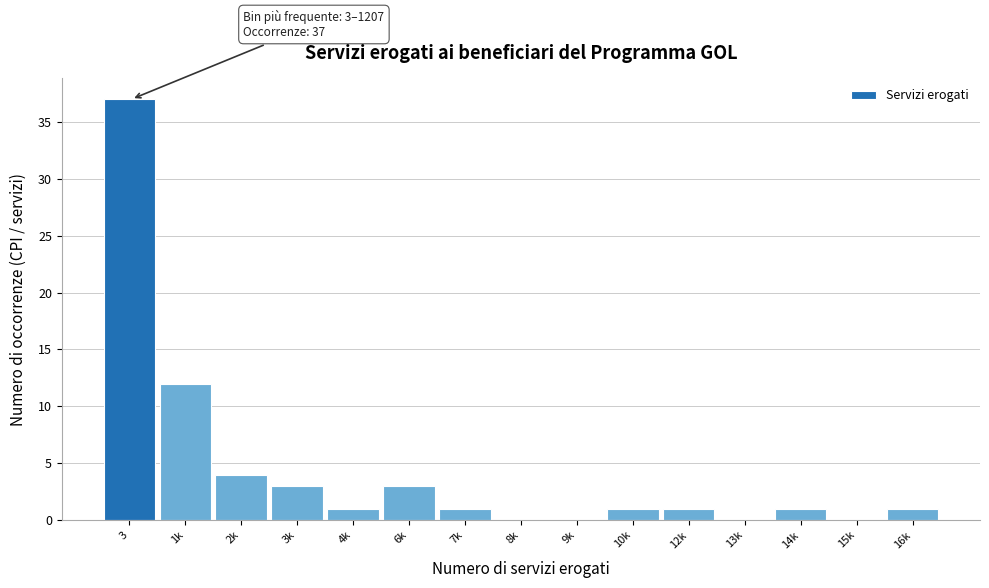

Reading left to right, what are all the values shown in this chart?

3=37	1k=12	2k=4	3k=3	4k=1	6k=3	7k=1	8k=0	9k=0	10k=1	12k=1	13k=0	14k=1	15k=0	16k=1